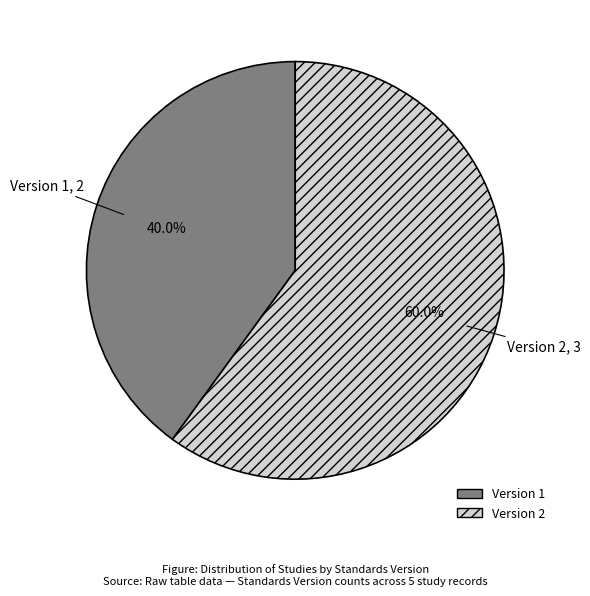

Count the number of slices in the pie.

2